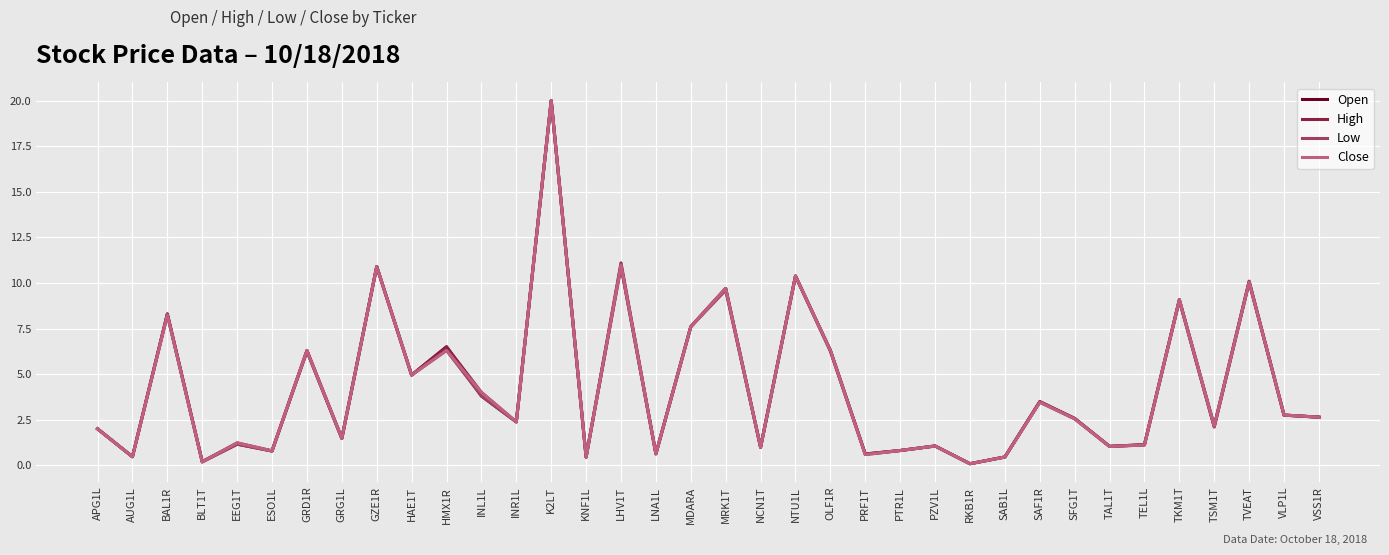

Is it true that Open equals 0.5 at SAB1L?

True